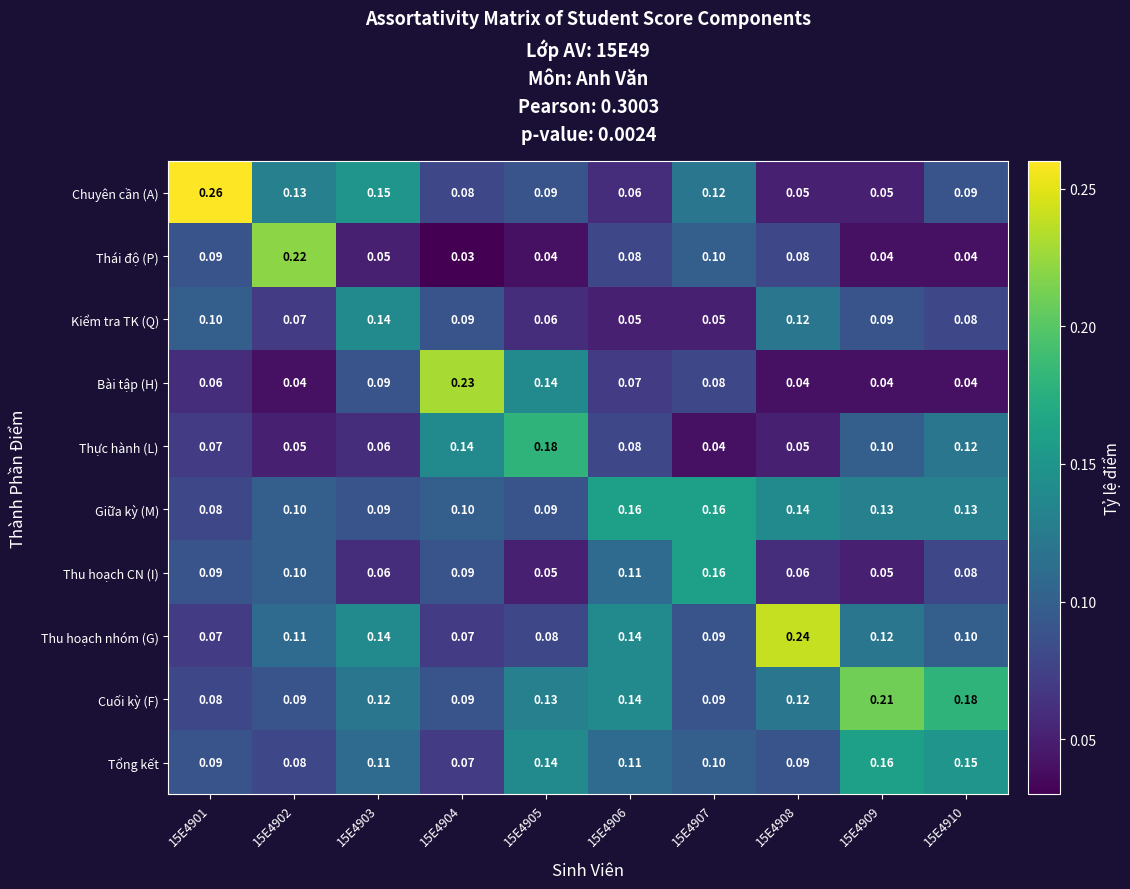

Which series has the largest range (max minus min)?

Chuyên cần (A)